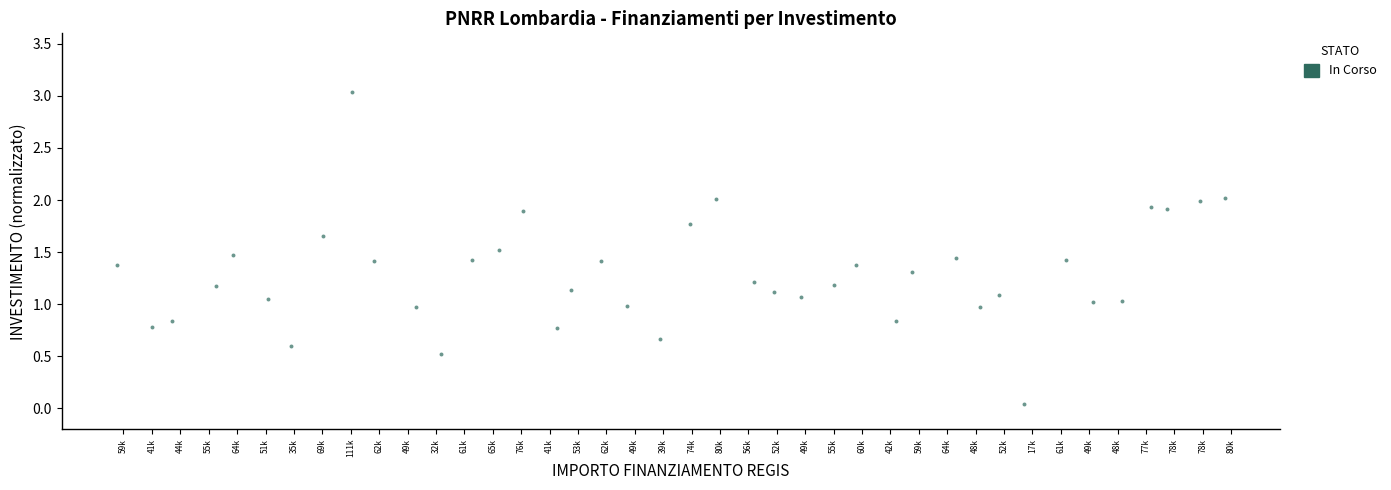

How many data points are displayed?

40